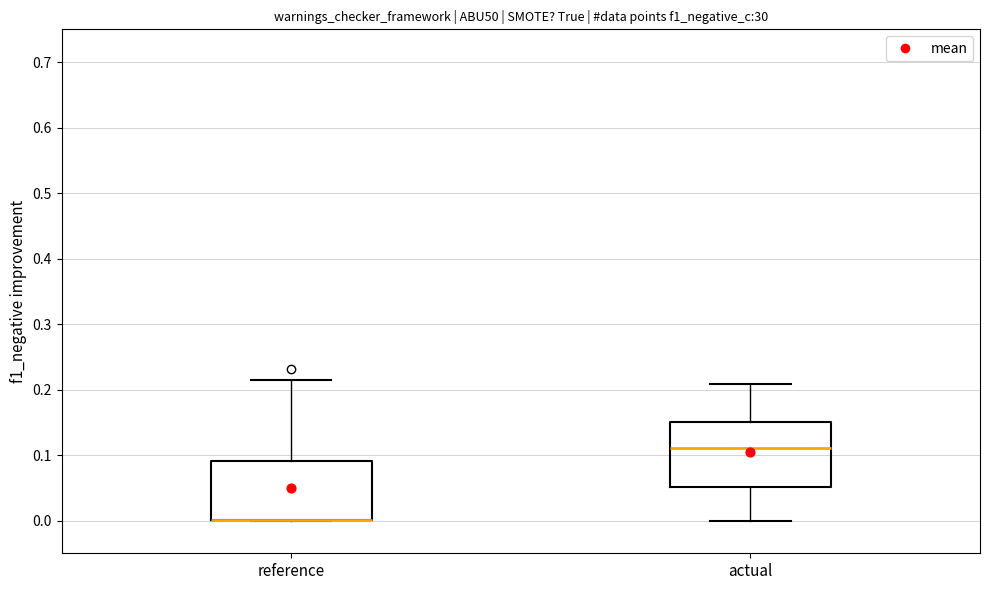

Reading left to right, read every box against the y-axis: the position of its median line, the range the box covers, and the ends of its whiskers. The values are not printed on the chart, so give them approximately, as read against the axis.

reference: median 0.00 (drawn on the box's lower edge), box 0.00 to 0.09, whiskers 0.00 to 0.21
actual: median 0.11, box 0.05 to 0.15, whiskers 0.00 to 0.21